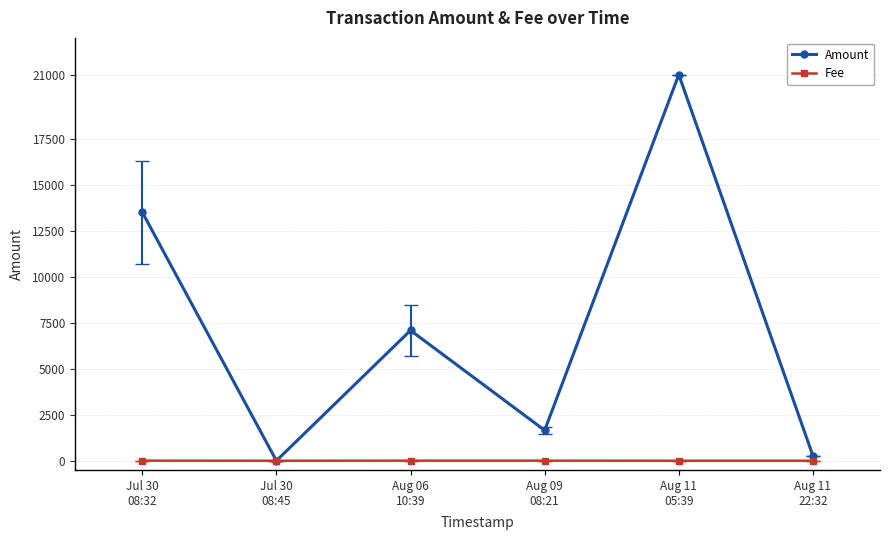

Which series ends up on top after the final intersection of Amount and Fee?

Amount